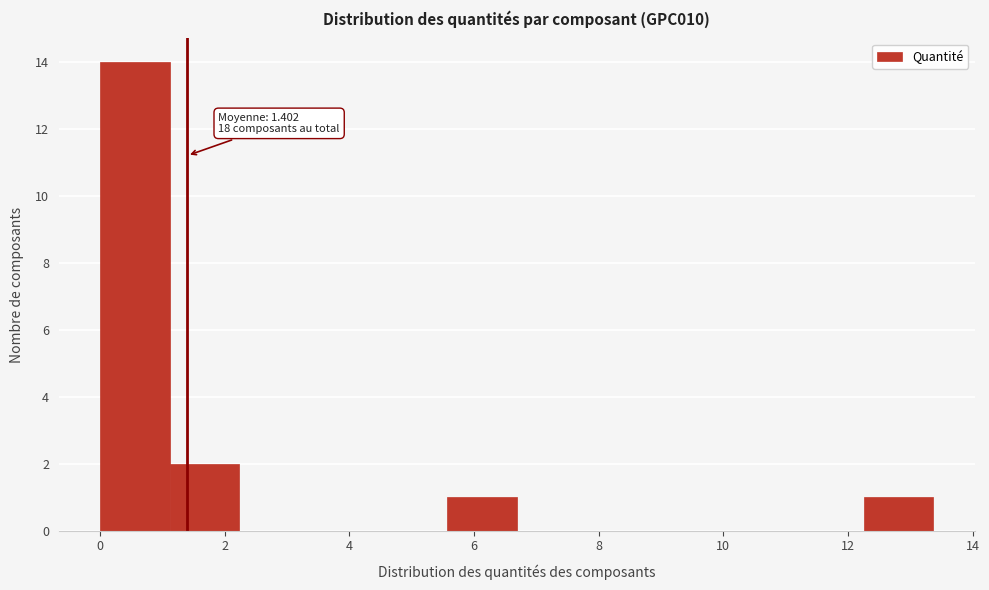

Which range on the x-axis has the tallest bar?

0.0 to 1.2